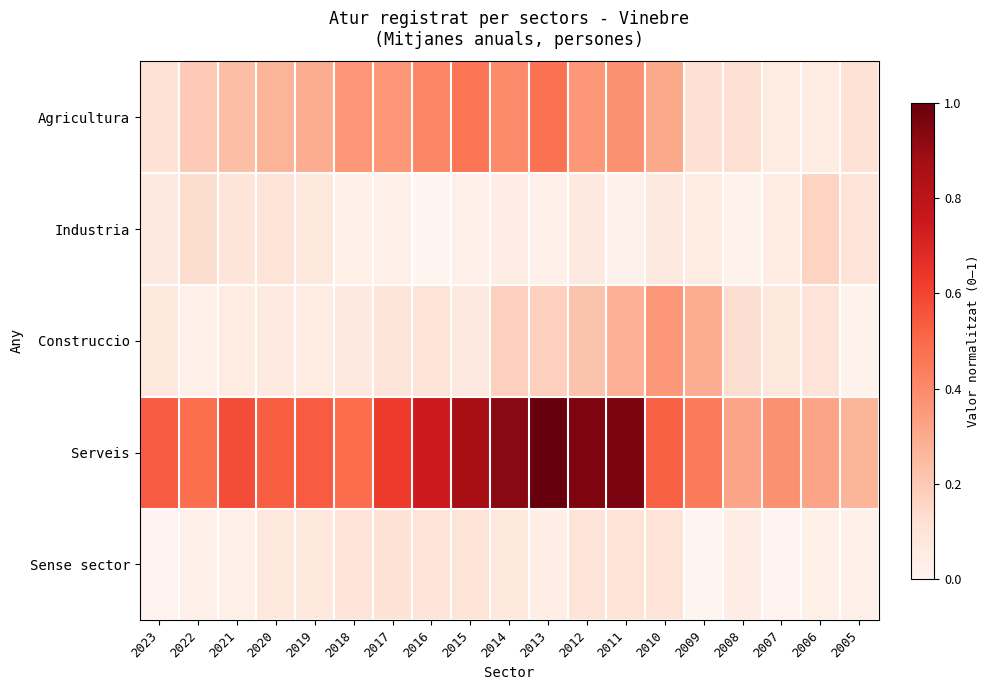

Rank the series at 2016 from lowest to highest value.

Industria, Sense sector, Construccio, Agricultura, Serveis